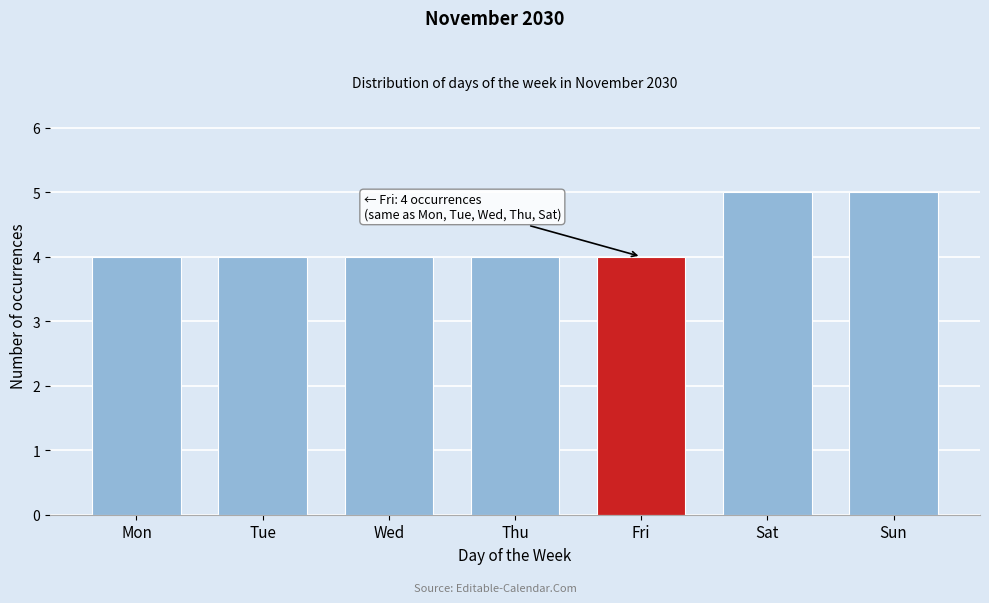

Reading left to right, transcribe all the data shown in this chart.

Mon=4	Tue=4	Wed=4	Thu=4	Fri=4	Sat=5	Sun=5